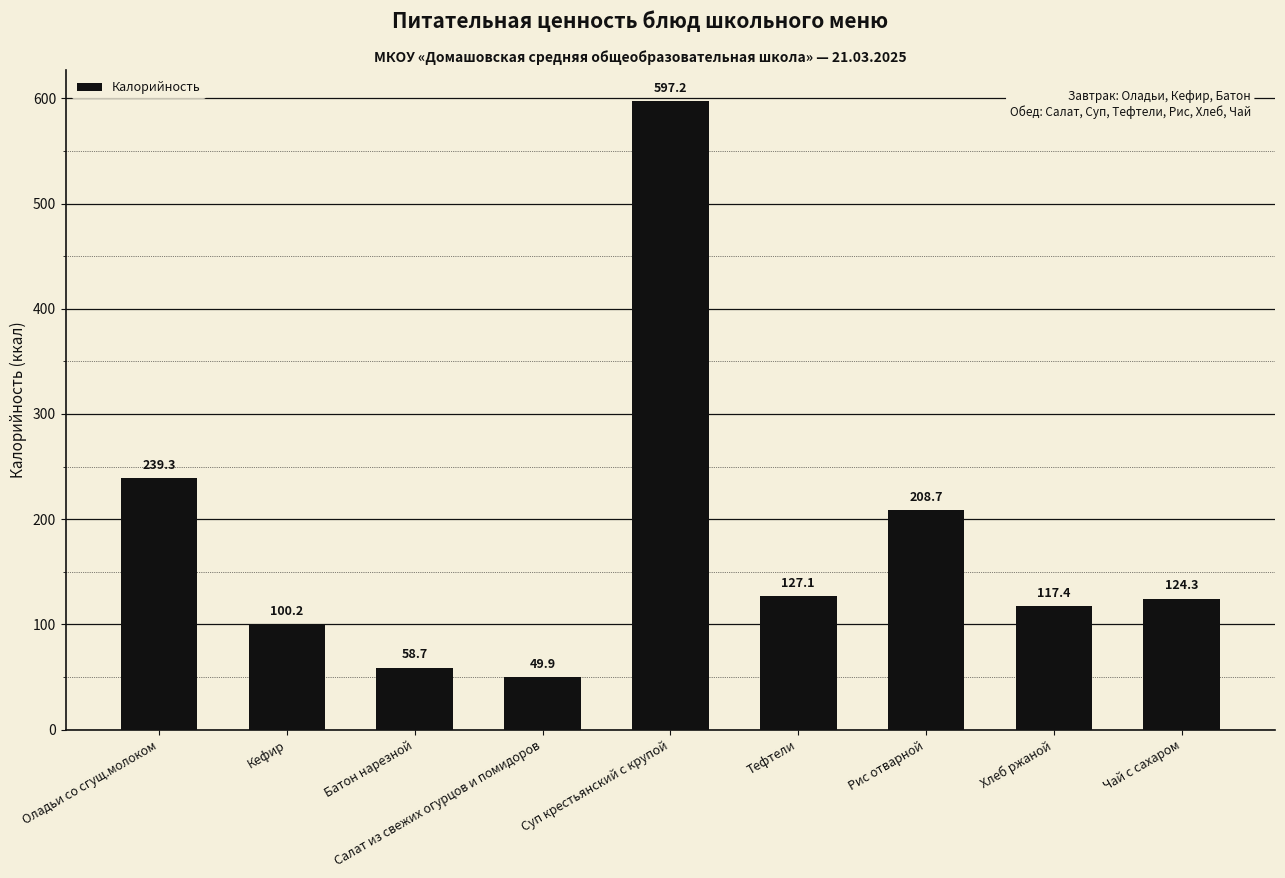

What is the smallest value displayed?

49.9